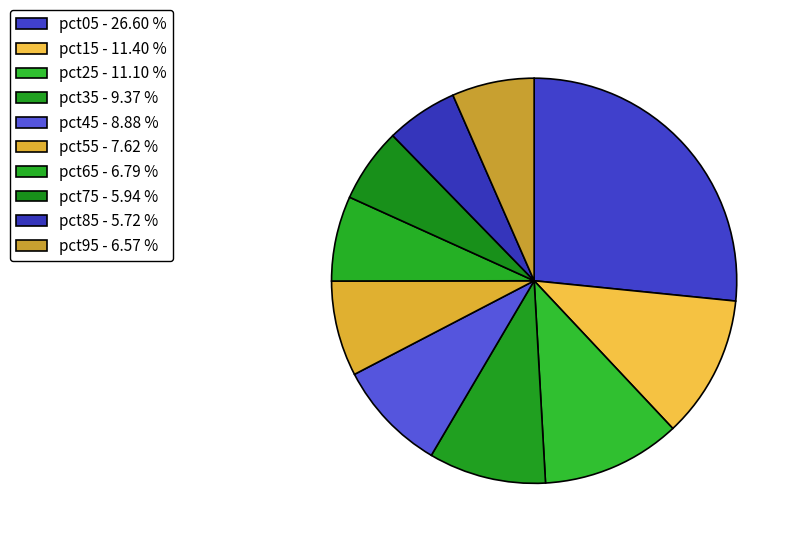

Combined, do pct85 and pct75 account for over 50%?

No